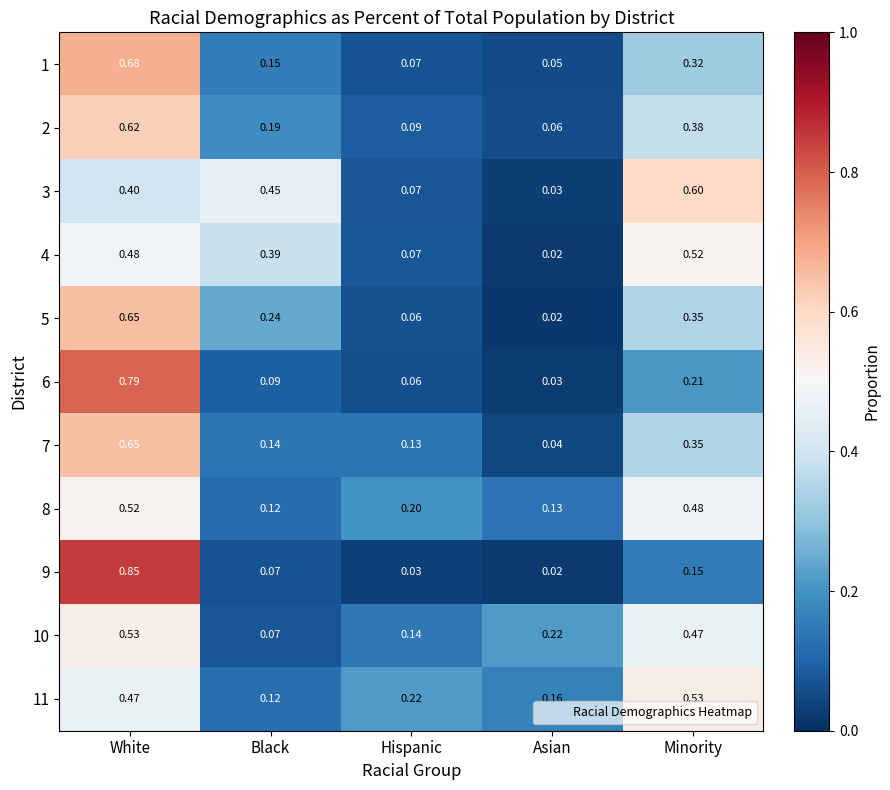

Where is 5 nearest to the value 0?

Asian